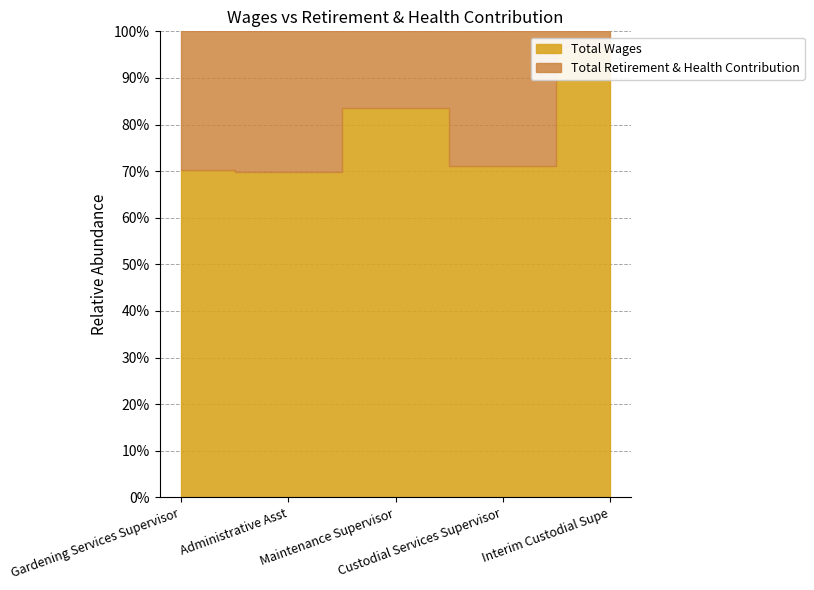

Reading left to right, transcribe all the data shown in this chart.

Total Wages: Gardening Services Supervisor=96397	Administrative Asst=48222	Maintenance Supervisor=47472	Custodial Services Supervisor=35363	Interim Custodial Supe=16290
Total Retirement & Health Contribution: Gardening Services Supervisor=40888	Administrative Asst=20876	Maintenance Supervisor=9290	Custodial Services Supervisor=14378	Interim Custodial Supe=575